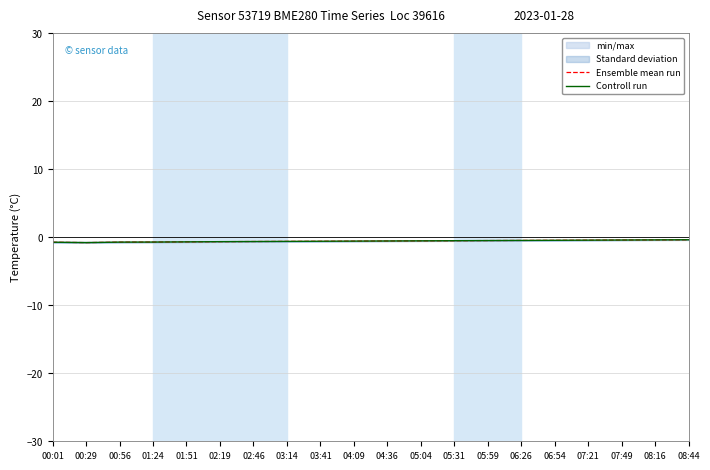

Reading left to right, extract all data points from this chart.

Ensemble mean run: -0.7	-0.8	-0.7	-0.7	-0.7	-0.7	-0.6	-0.6	-0.6	-0.6	-0.6	-0.5	-0.5	-0.5	-0.5	-0.5	-0.4	-0.4	-0.4	-0.4
Controll run: -0.7	-0.8	-0.7	-0.7	-0.7	-0.7	-0.6	-0.6	-0.6	-0.6	-0.6	-0.5	-0.5	-0.5	-0.5	-0.5	-0.4	-0.4	-0.4	-0.4